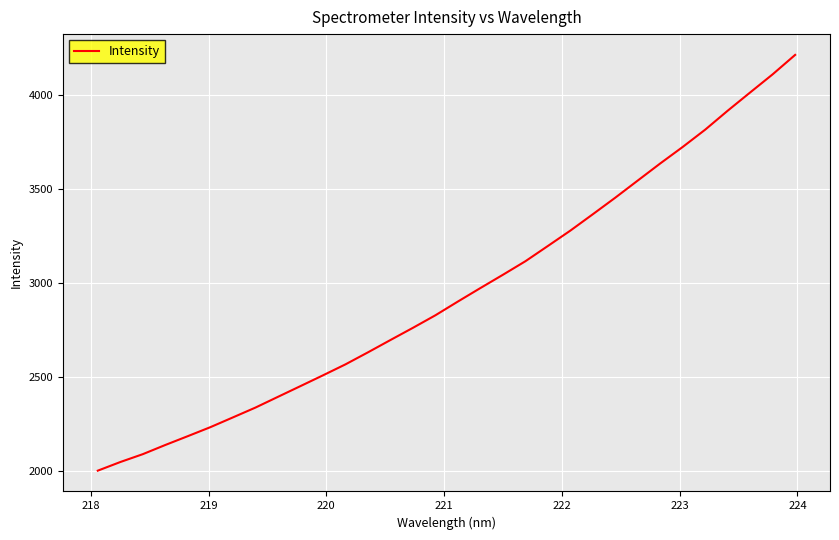

What is the greatest value displayed?

4214.3